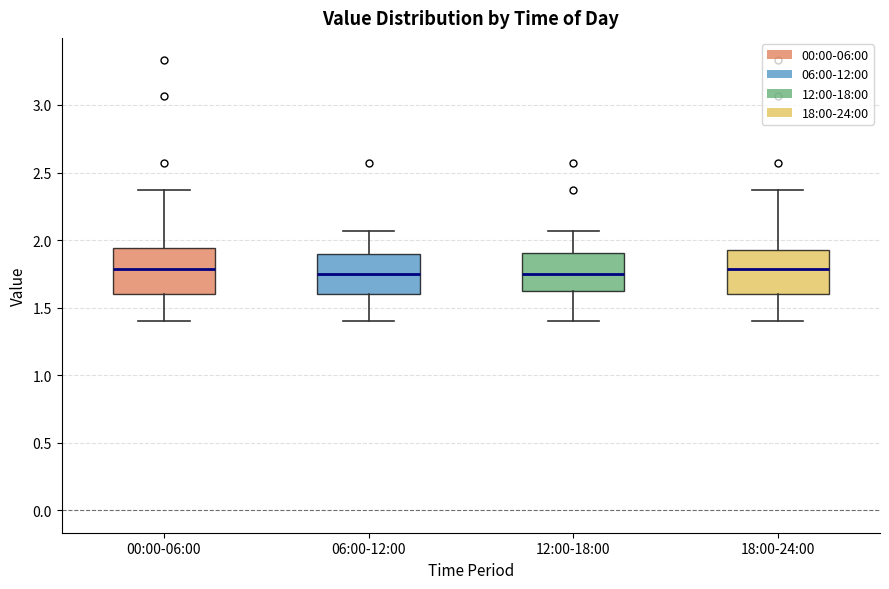

Where is the lower edge of the box for 06:00-12:00 on the y-axis? The values are not printed on the chart, so give them approximately, as read against the axis.

1.60